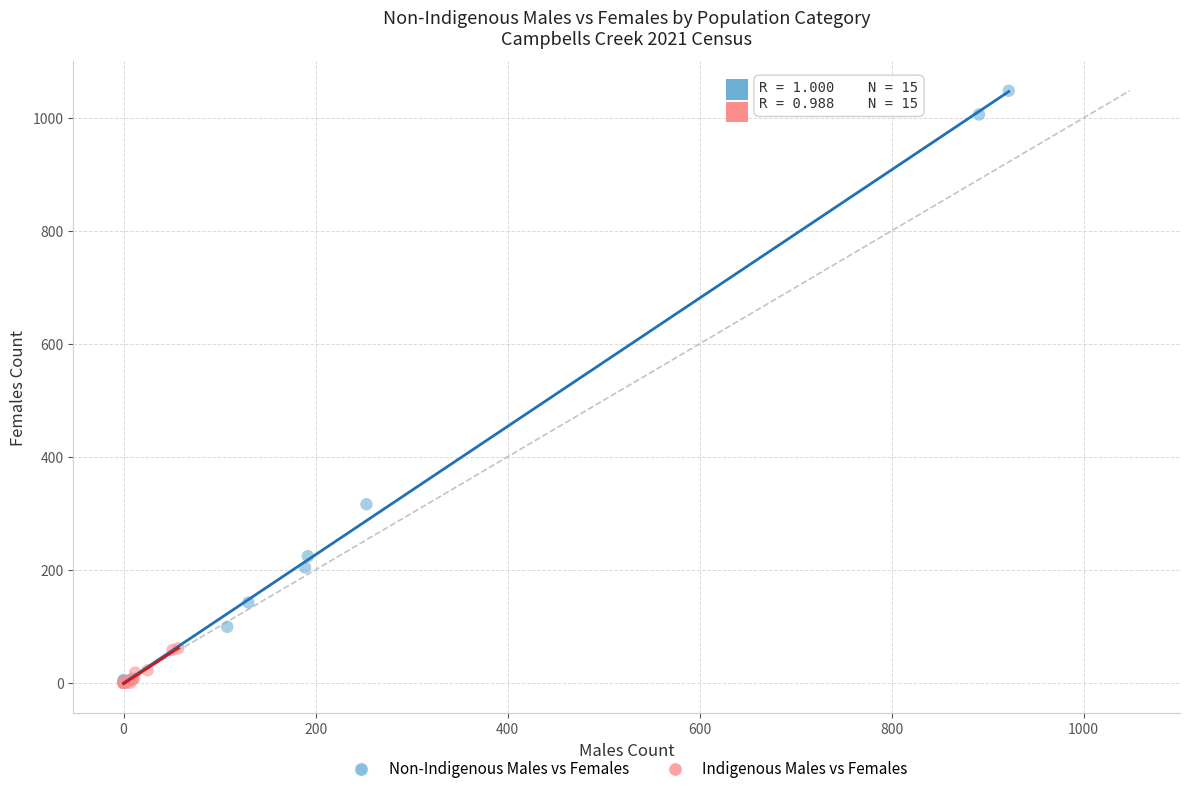

Which series contains the highest Y value?

Non-Indigenous Males vs Females